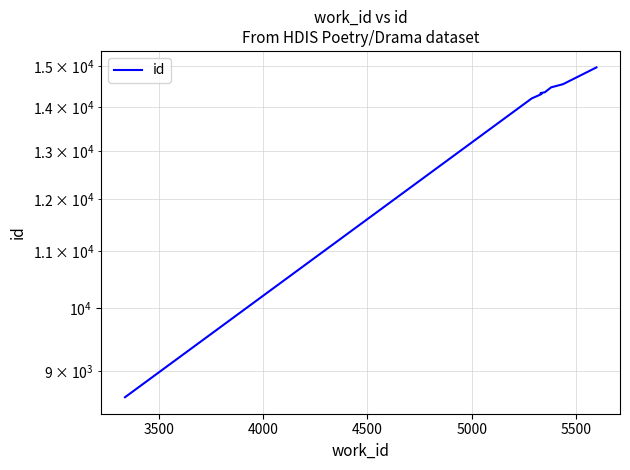

What is the difference between the maximum and minimum values?

6353